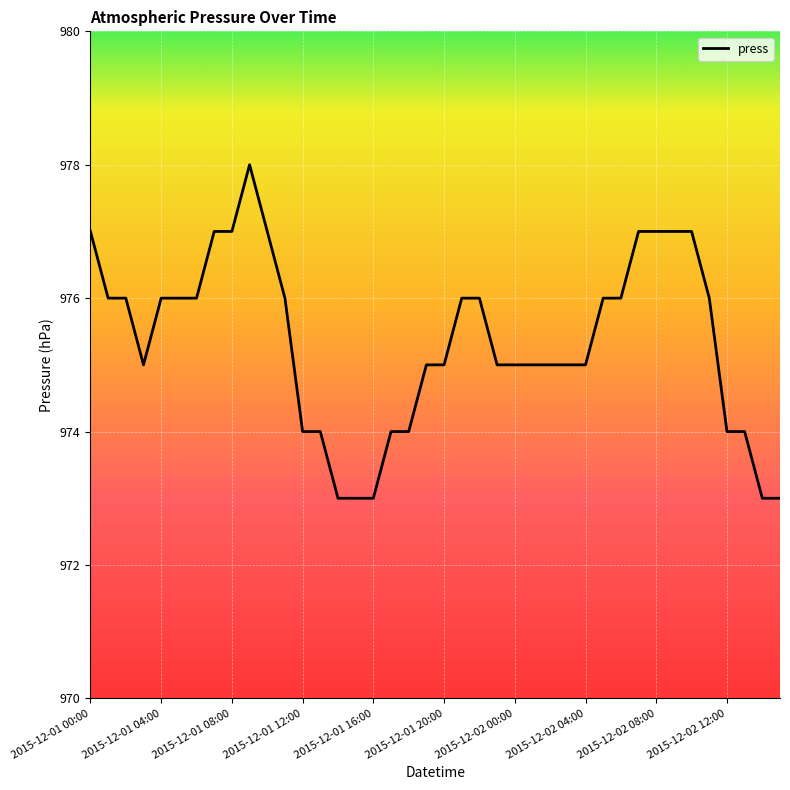

What is the greatest value displayed?

978